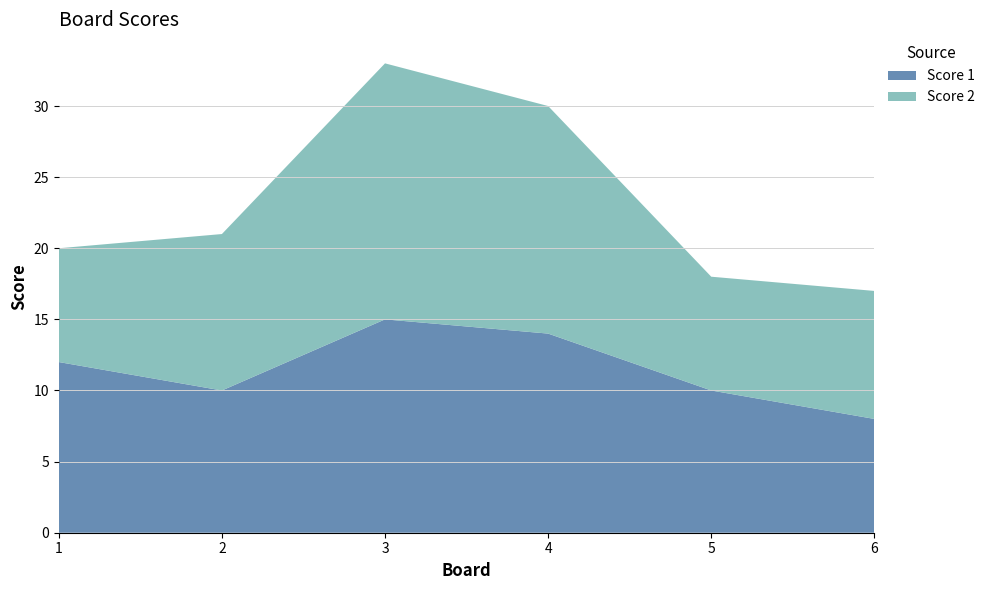

Reading left to right, list all the values displayed in this chart.

Score 1: 12	10	15	14	10	8
Score 2: 8	11	18	16	8	9